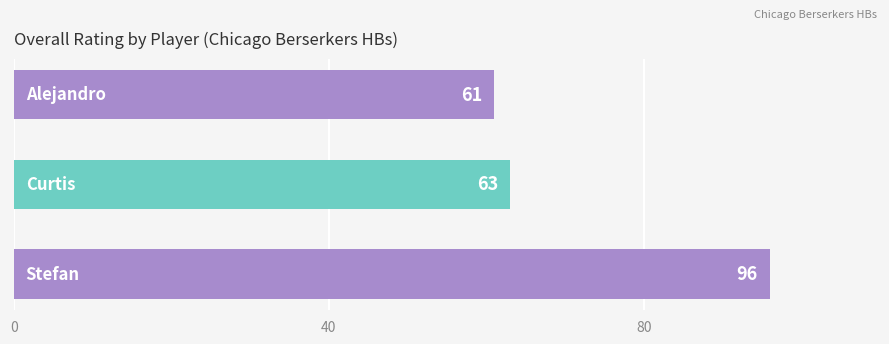

What is the average value?

73